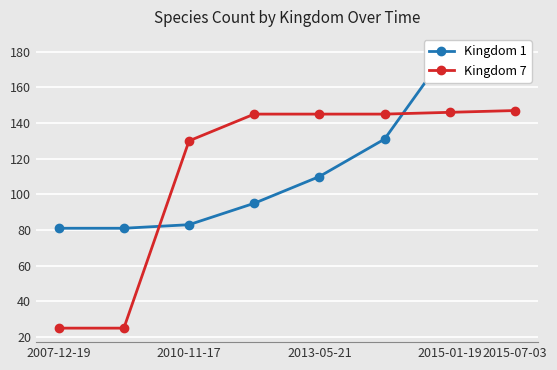

Rank the series at 2007-12-19 from lowest to highest value.

Kingdom 7, Kingdom 1